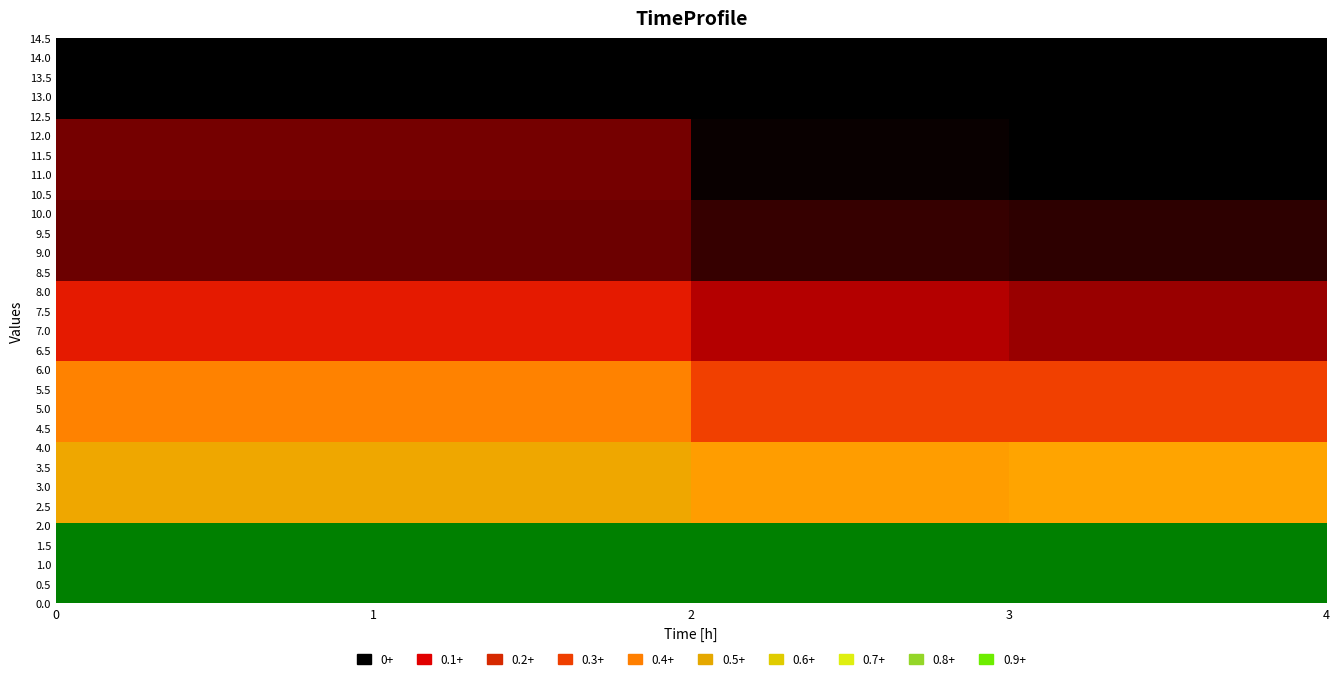

How many series are shown in this chart?

7